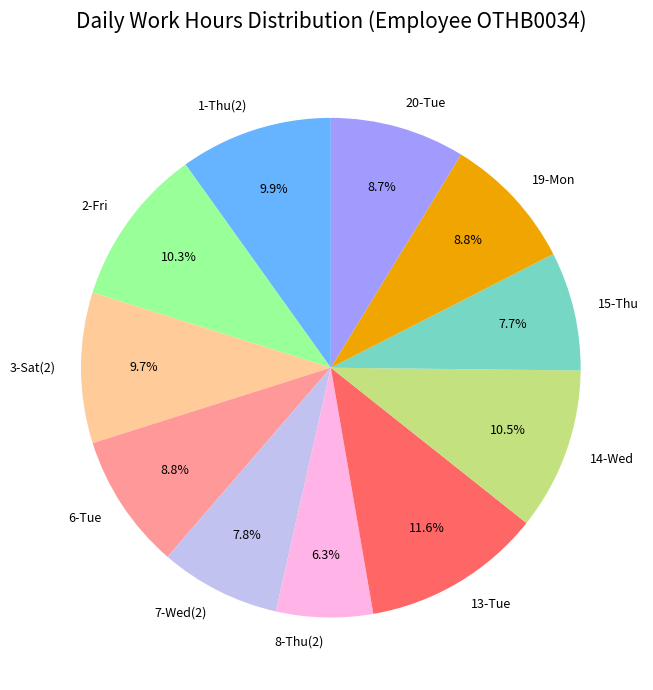

Combined, what portion of the pie is 7-Wed(2) and 15-Thu?

15.5%